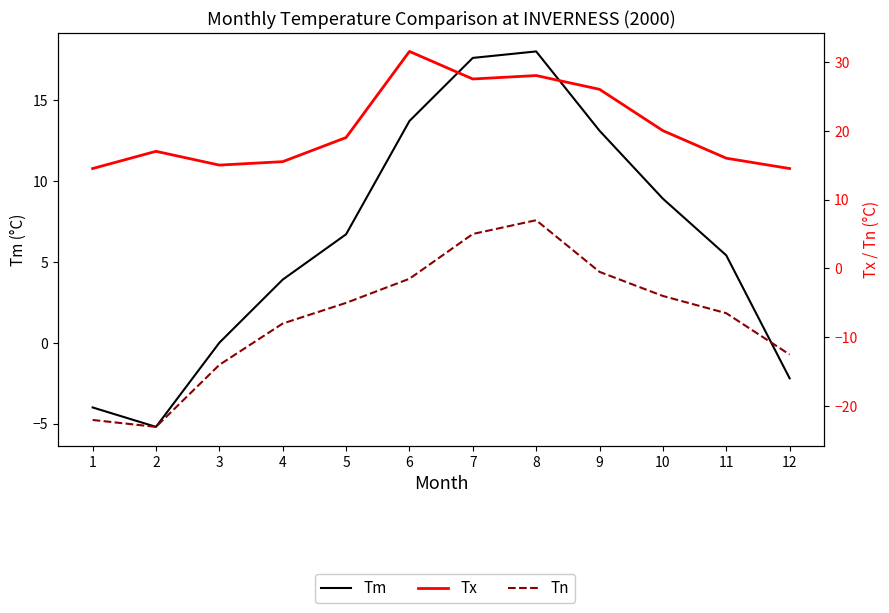

Does the chart have visible grid lines?

No